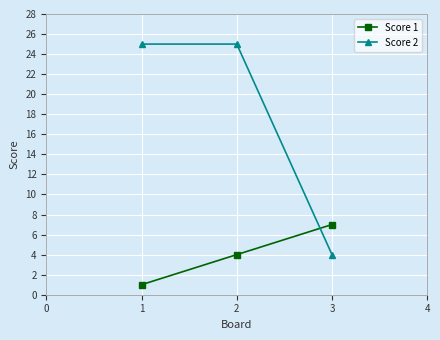

What is the value of the Score 2 point at the 2nd from the left?

25